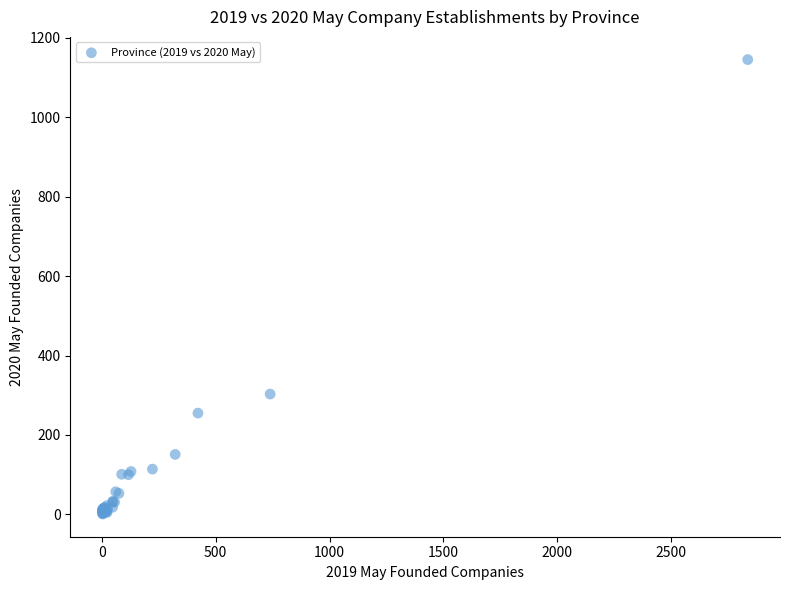

What Y value in the scatter plot is closest to 573?

303